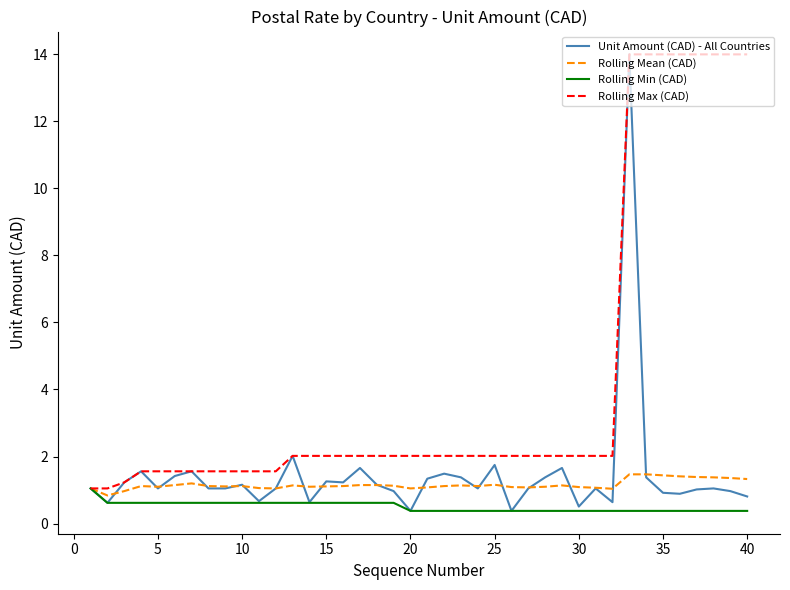

What is the lowest value of the Rolling Mean (CAD) series?

0.8